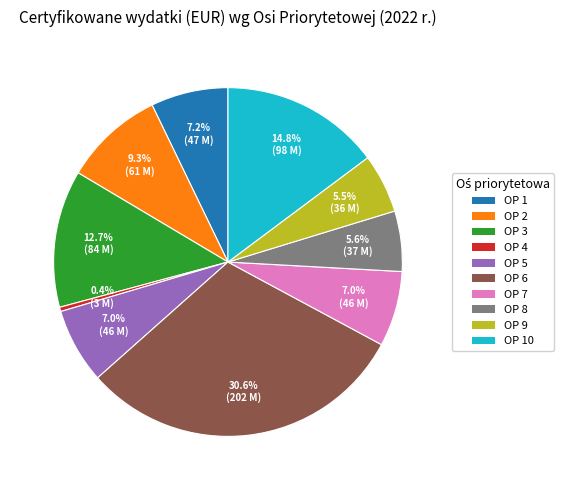

Is there any slice that represents more than half of the pie?

No